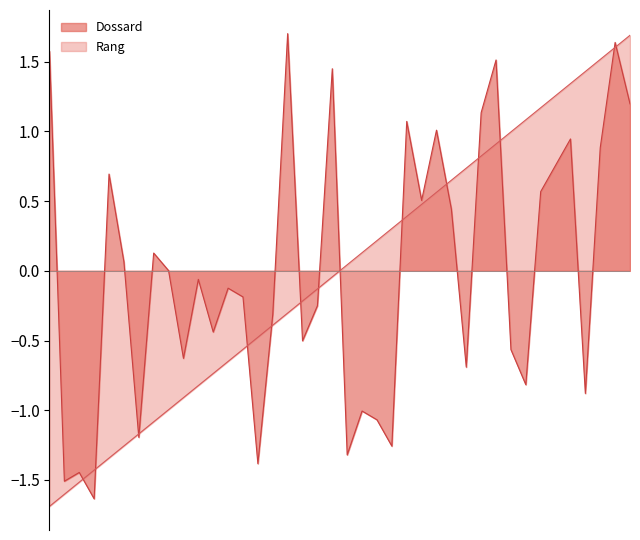

What is the smallest value displayed?

-1.7